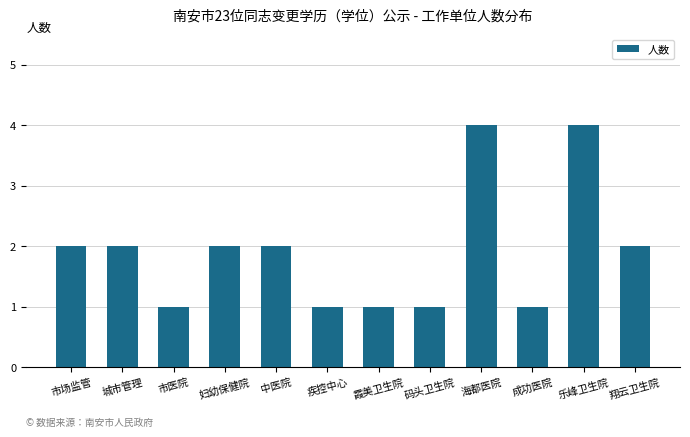

How many values are between 1 and 2?

10